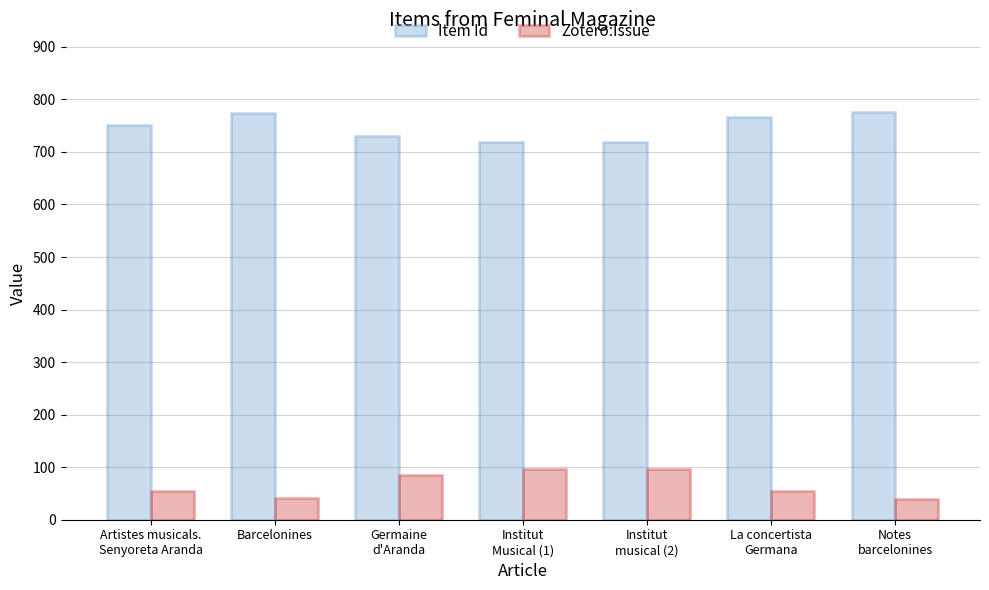

What is the label of the 2nd bar from the right?

La concertista
Germana